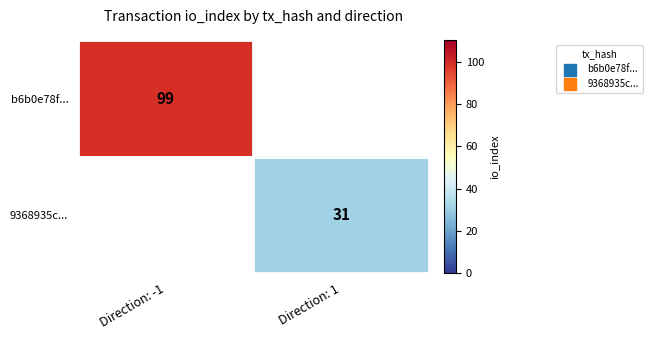

Is it true that b6b0e78f... equals 22 at Direction: -1?

False